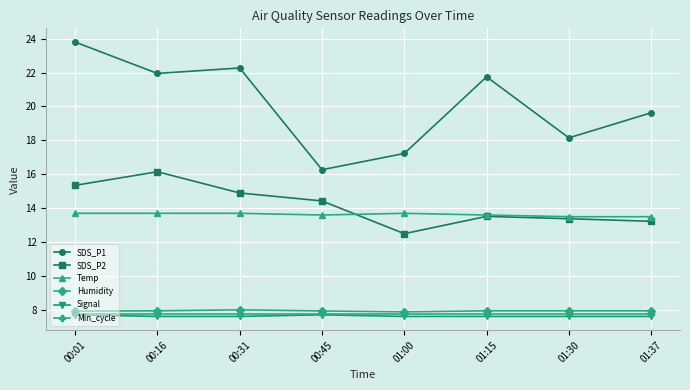

Which category has the lowest value in the SDS_P1 series?

00:45